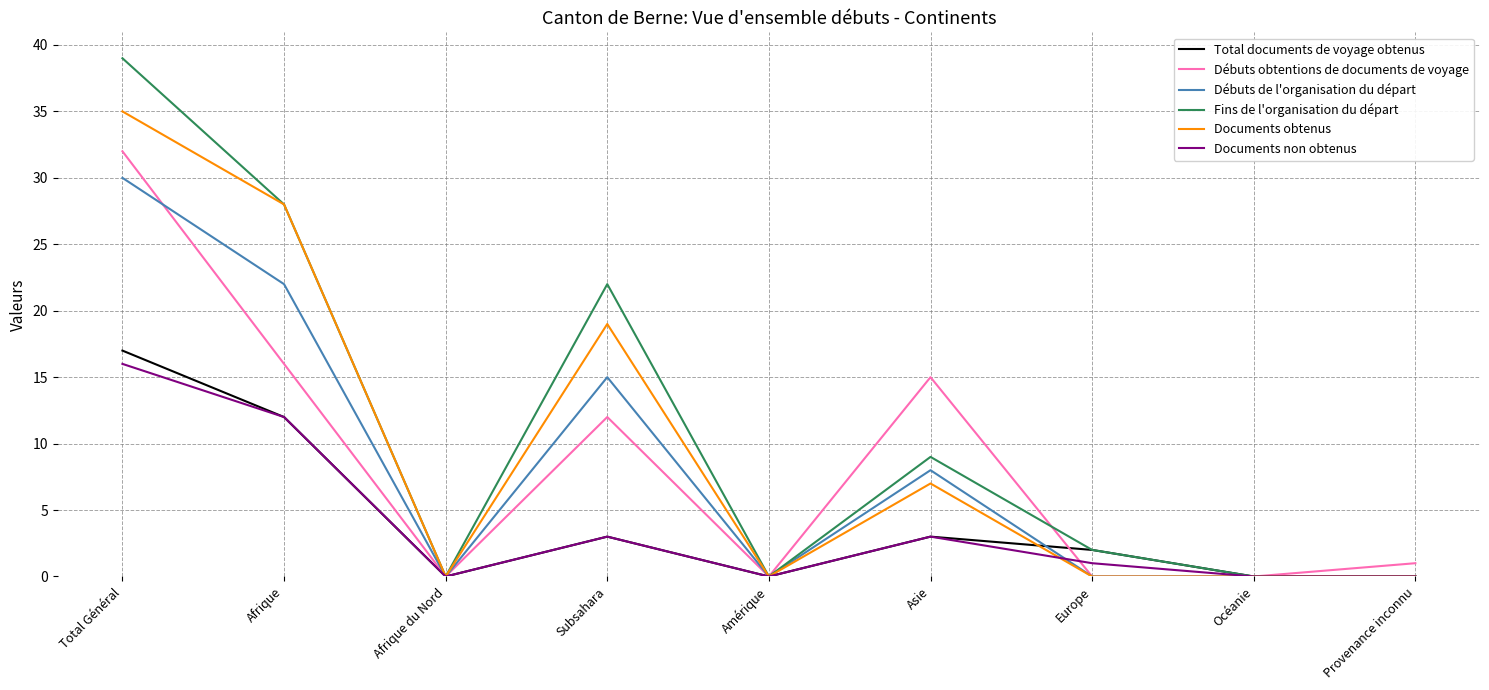

Which category has the highest value in the Fins de l'organisation du départ series?

Total Général